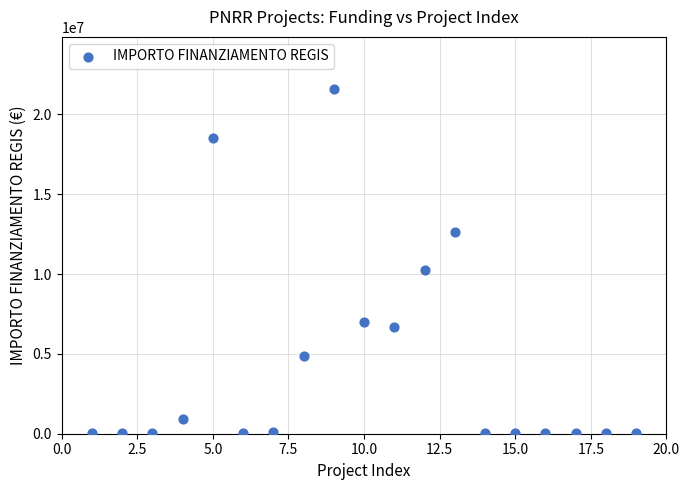

What is the range of Y values (max minus min)?

21589580.0